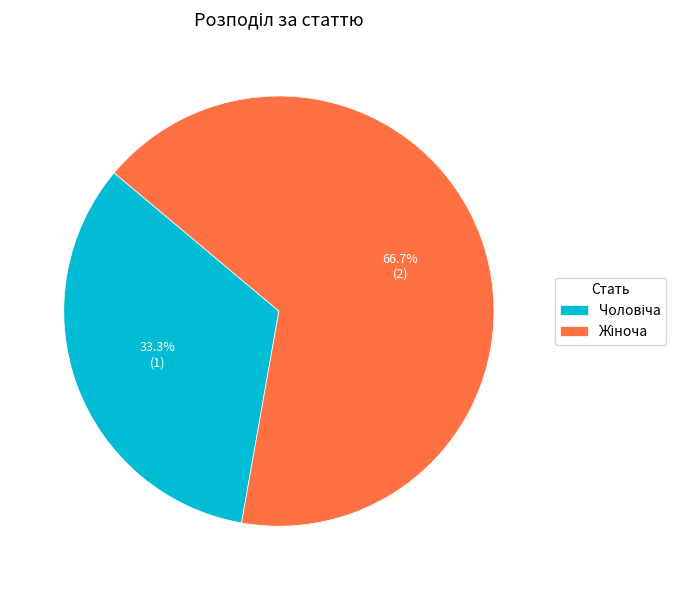

Is there any slice that represents more than half of the pie?

Yes